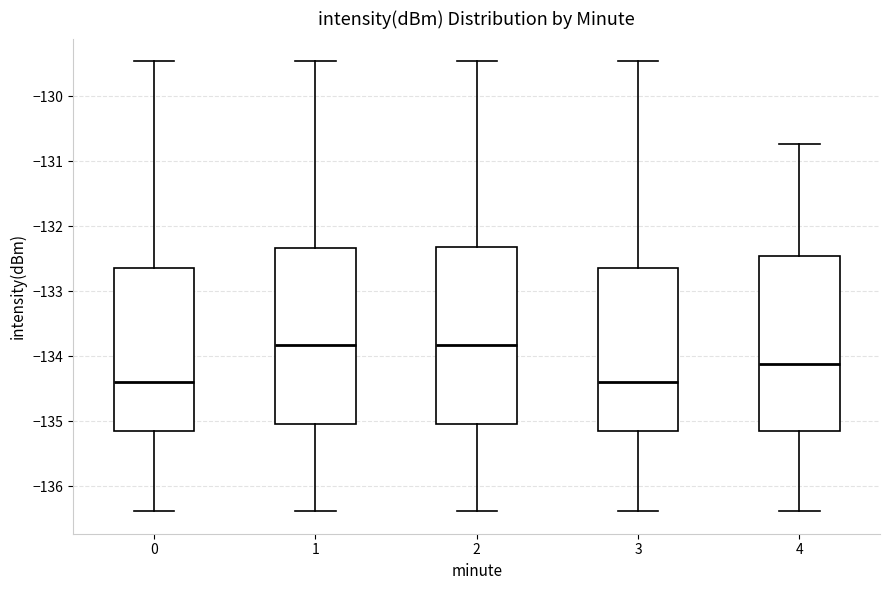

Reading left to right, read every box against the y-axis: the position of its median line, the range the box covers, and the ends of its whiskers. The values are not printed on the chart, so give them approximately, as read against the axis.

0: median -134.4, box -135.1 to -132.6, whiskers -136.4 to -129.5
1: median -133.8, box -135.0 to -132.3, whiskers -136.4 to -129.5
2: median -133.8, box -135.0 to -132.3, whiskers -136.4 to -129.5
3: median -134.4, box -135.1 to -132.6, whiskers -136.4 to -129.5
4: median -134.1, box -135.1 to -132.5, whiskers -136.4 to -130.7